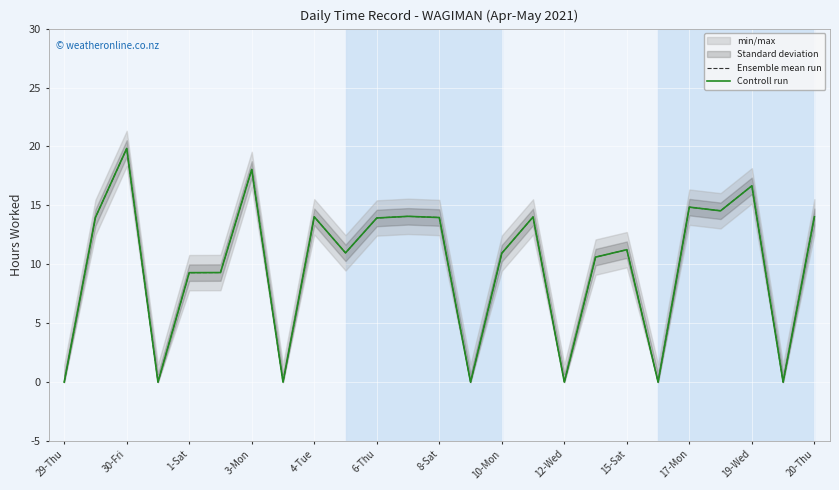

True or false: Controll run and Ensemble mean run intersect in this chart.

False